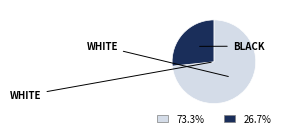

Does any single category account for the majority?

Yes